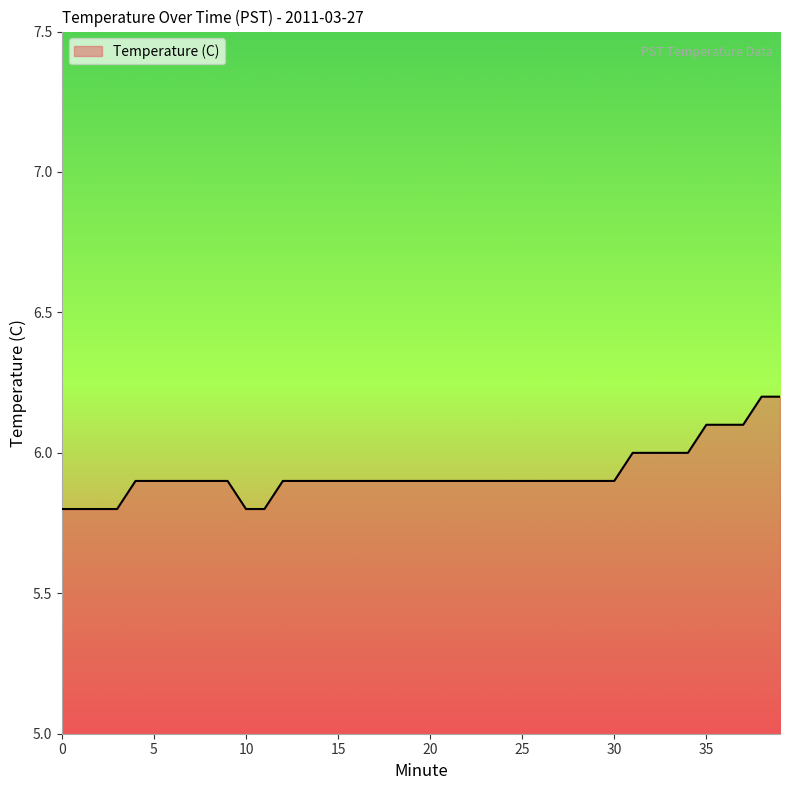

What is the difference between the maximum and minimum values?

0.4